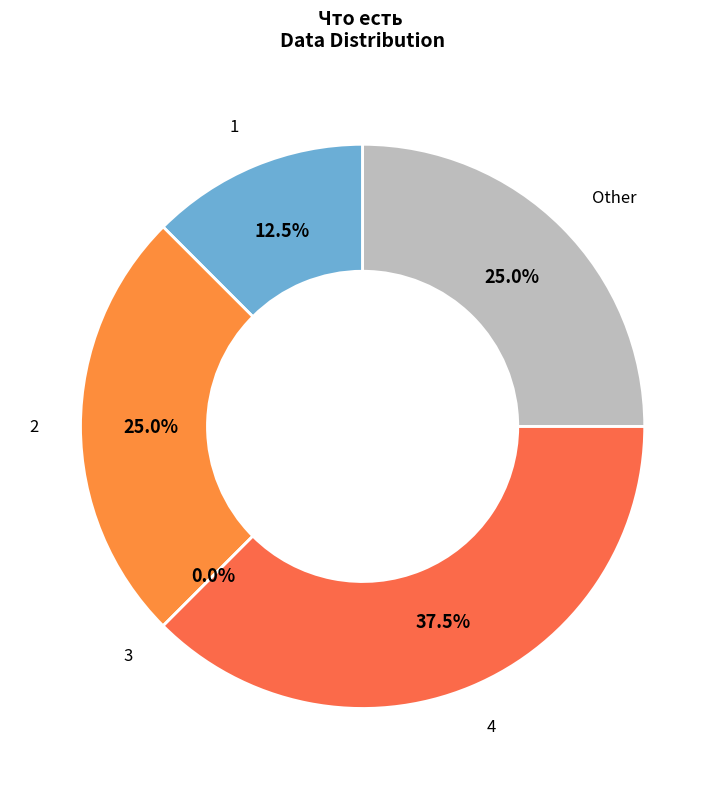

Is it true that Other is 18% of the pie?

False